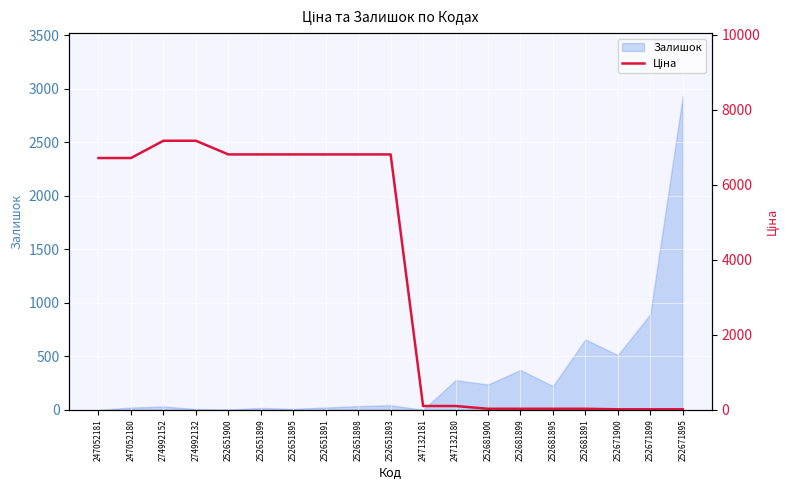

What is the highest value of the Залишок series?

2933